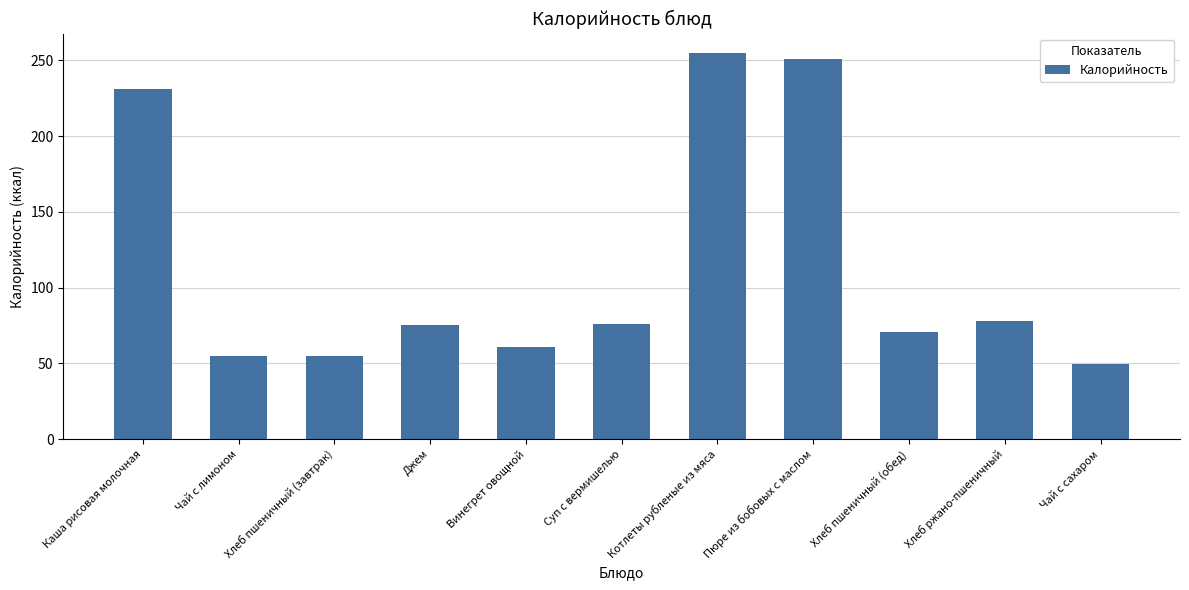

What is the label of the 4th bar from the left?

Джем